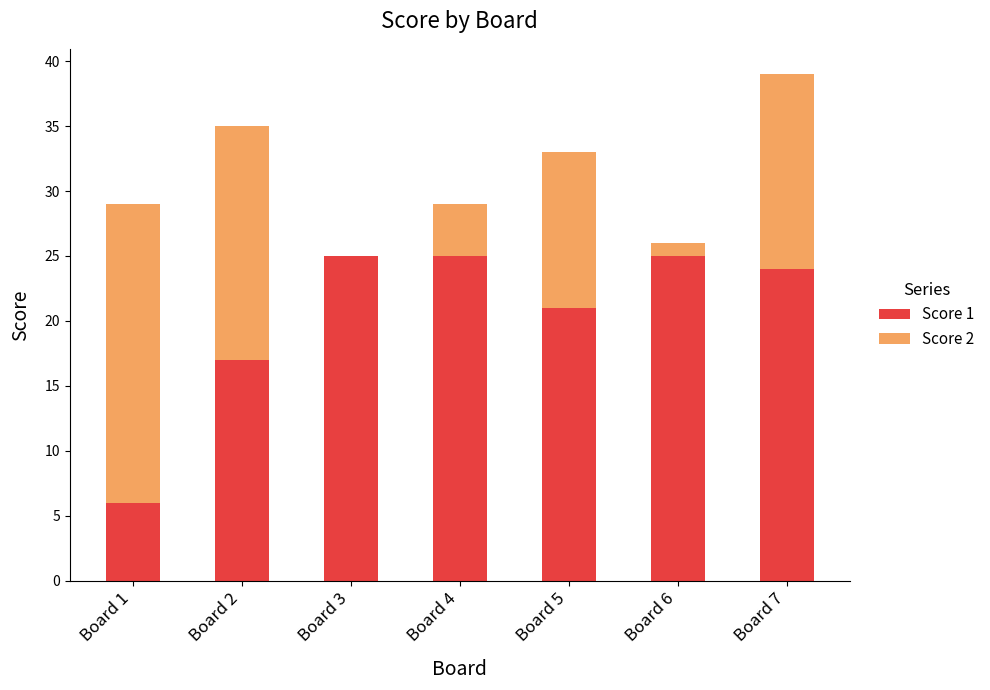

What is the total value across all series at Board 3?

25